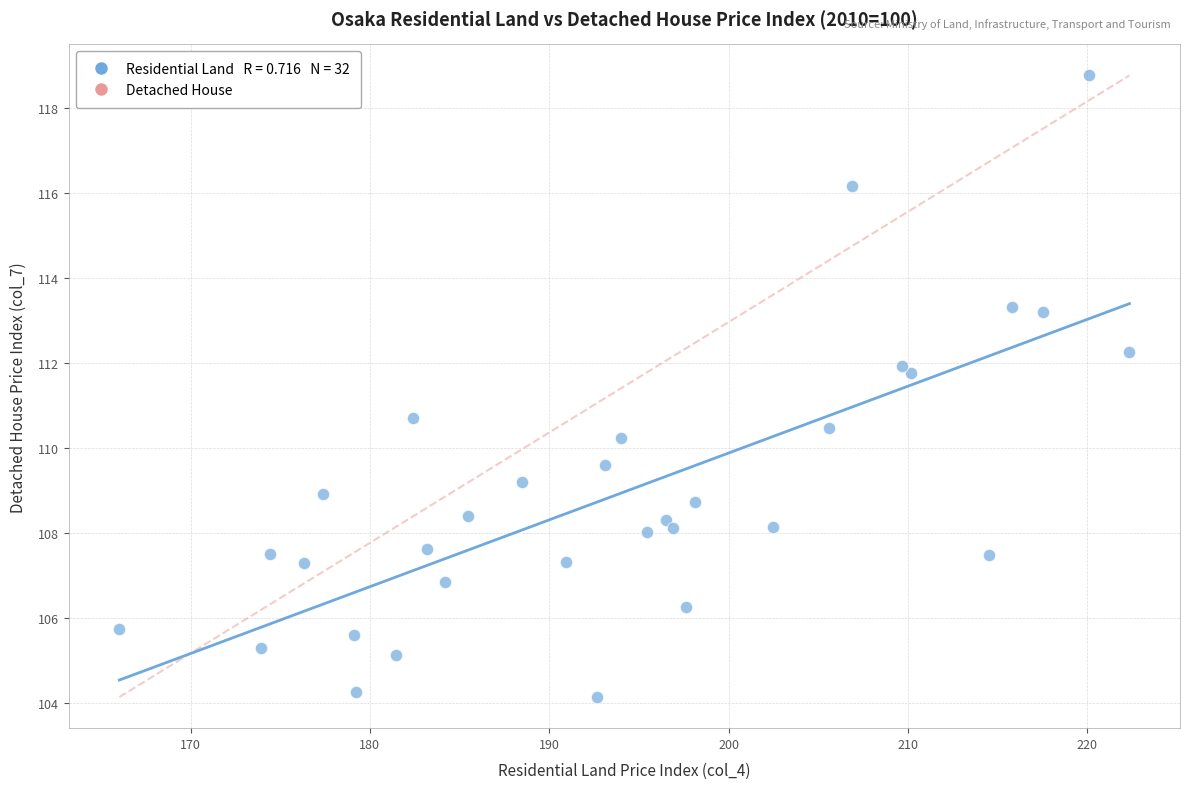

What is the range of X values (max minus min)?

56.3